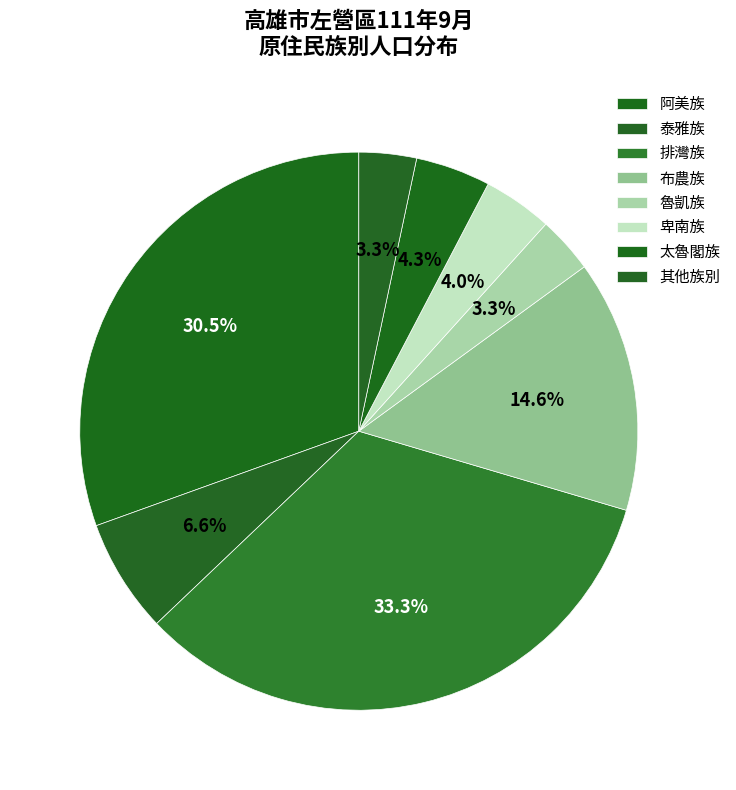

How many segments does this pie chart have?

8